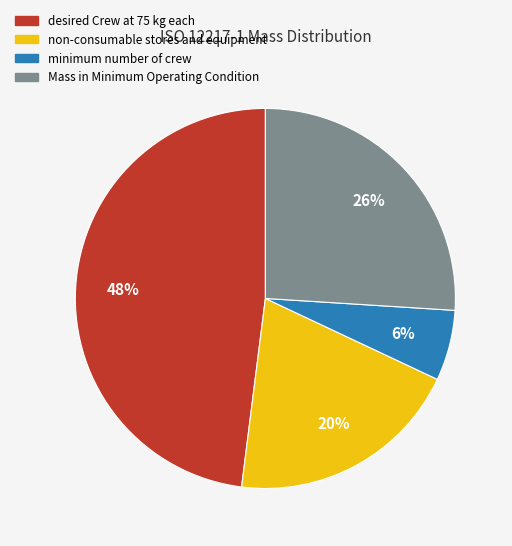

Count the number of slices in the pie.

4